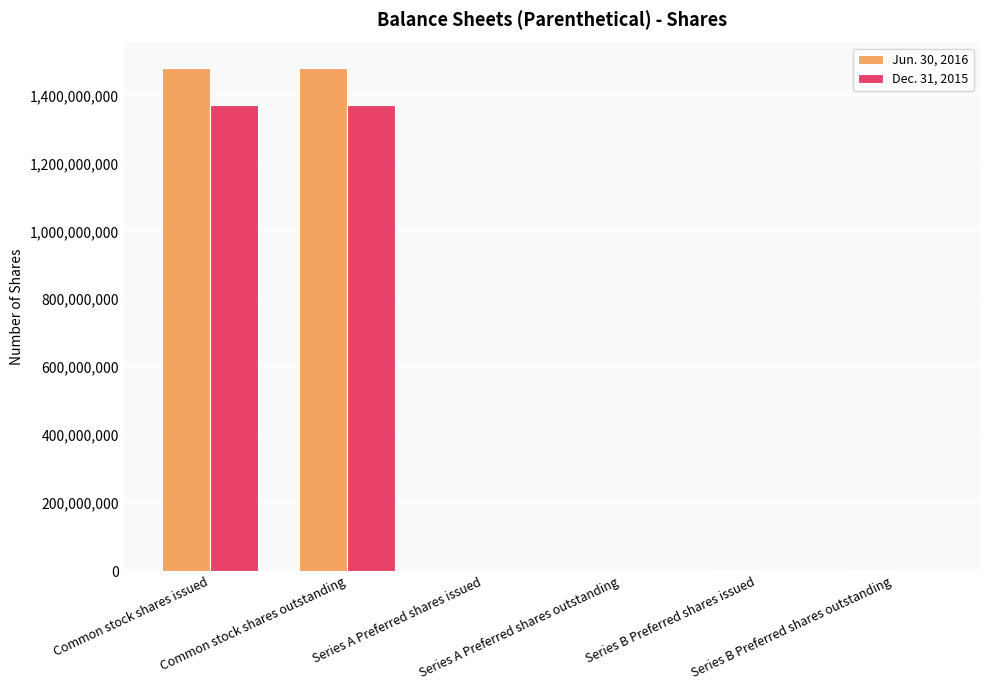

What is the maximum value shown in the chart?

1481754533